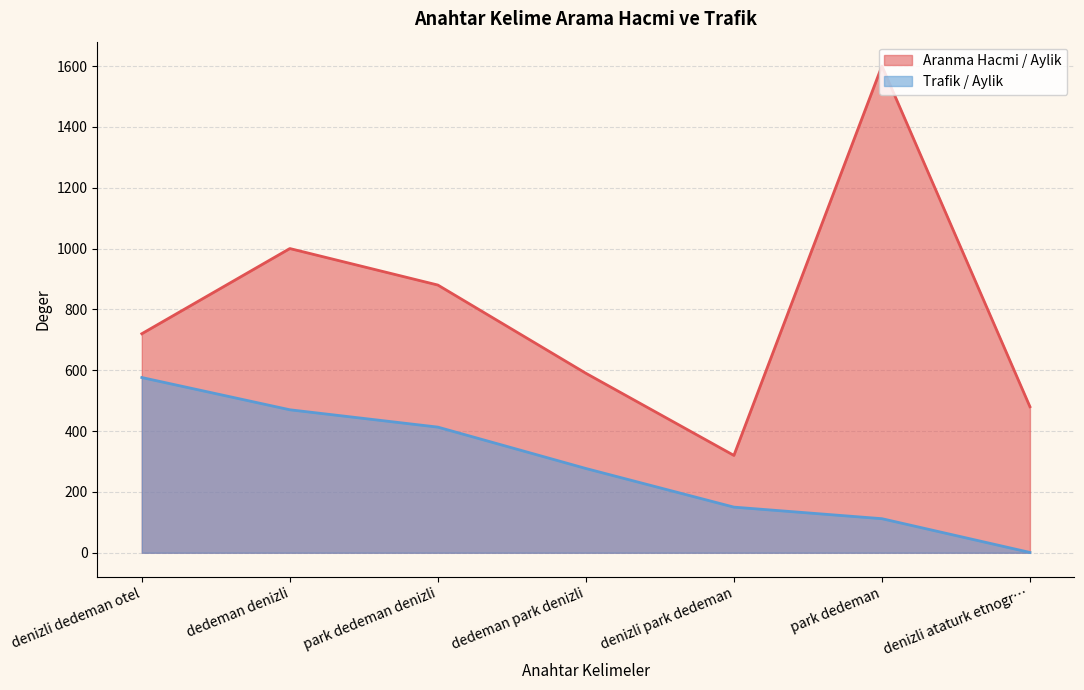

At which category is the sum across all series the highest?

park dedeman